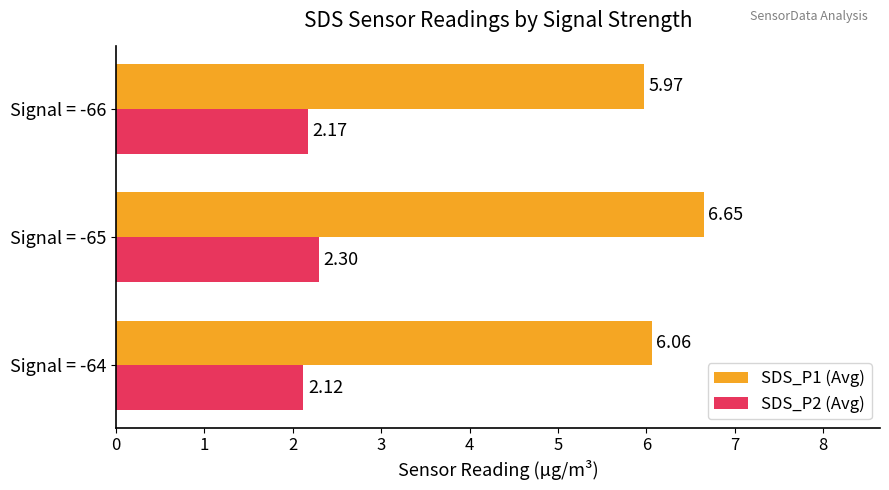

Is the value of SDS_P1 (Avg) at Signal = -64 greater than the value of SDS_P2 (Avg) at Signal = -65?

Yes